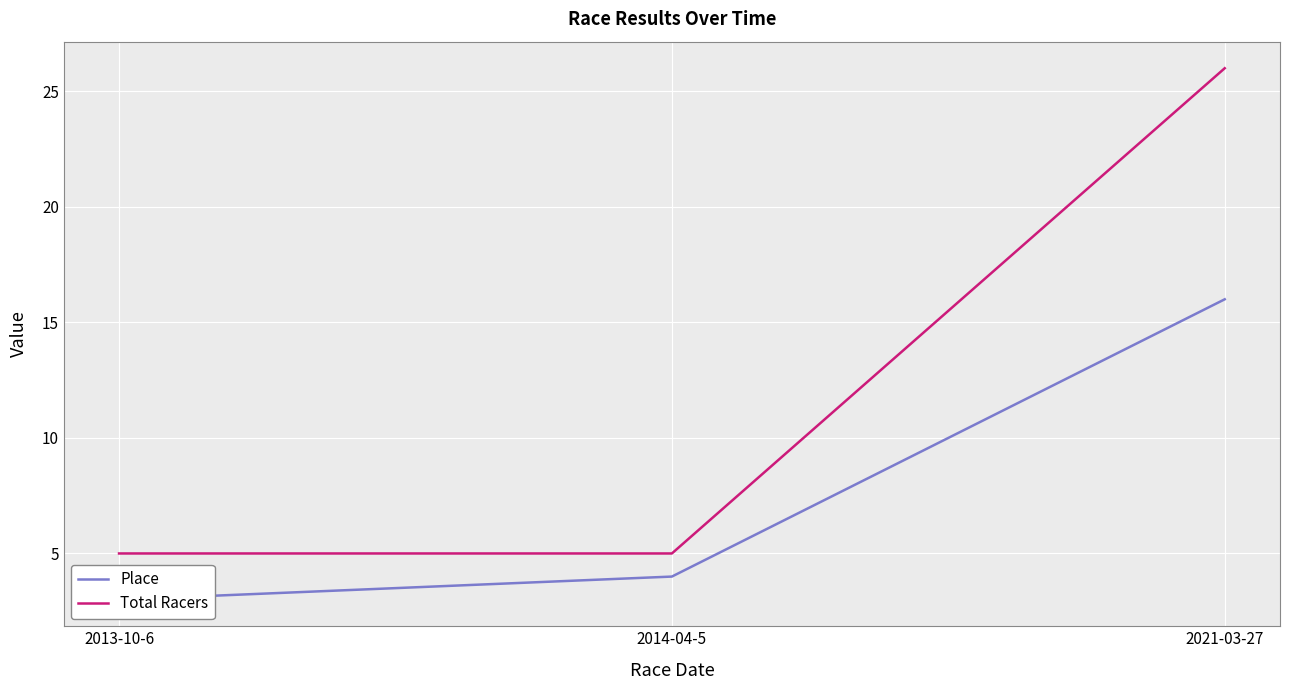

Is the value of Place at 2014-04-5 greater than the value of Total Racers at 2013-10-6?

No